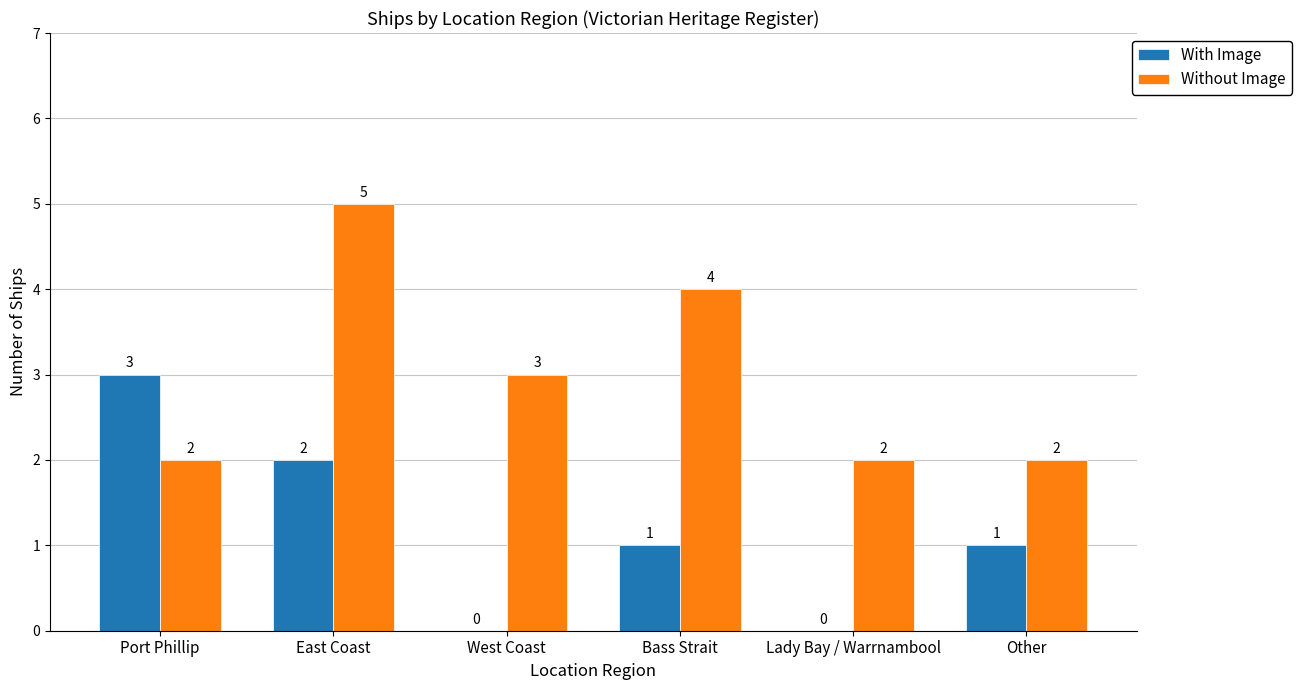

Which category has the highest value across all series?

East Coast